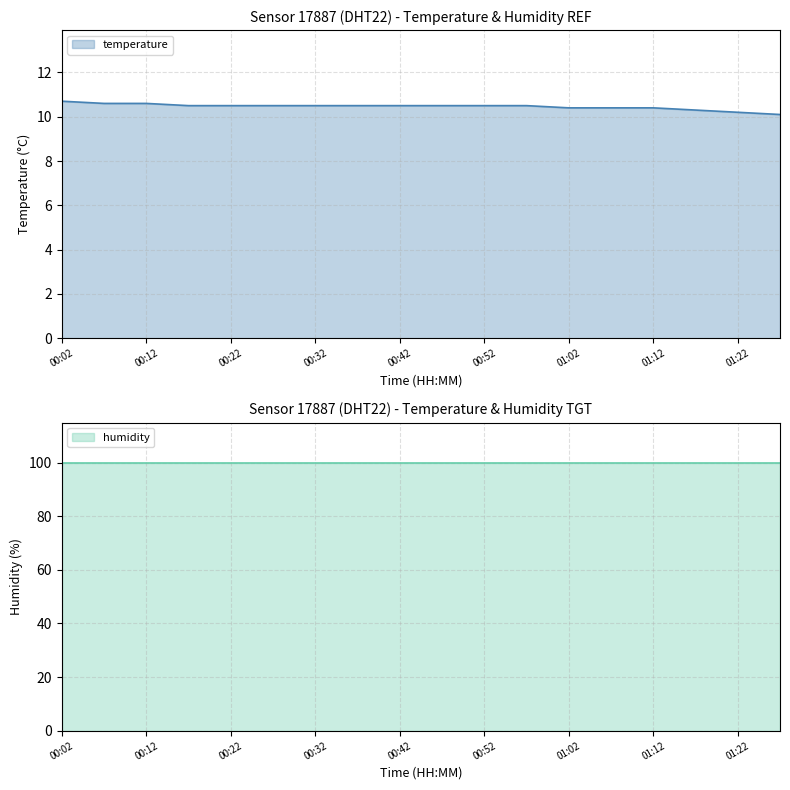

True or false: the data has more than 2 interior local peaks.

False